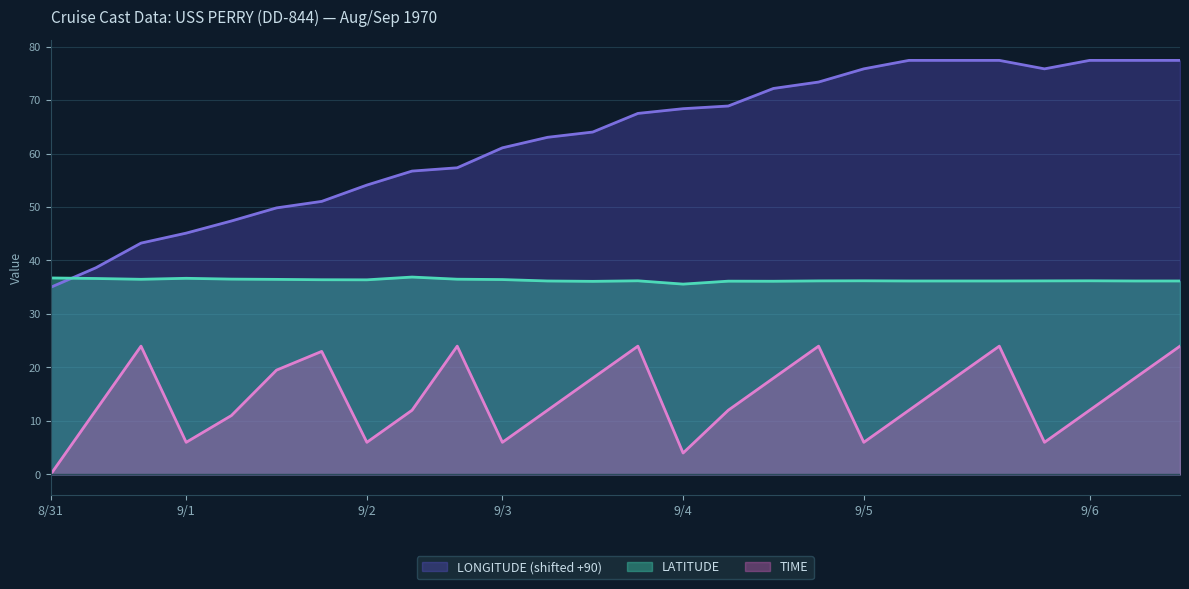

In TIME, how many points are lower than both neighbors (excluding endpoints)?

6